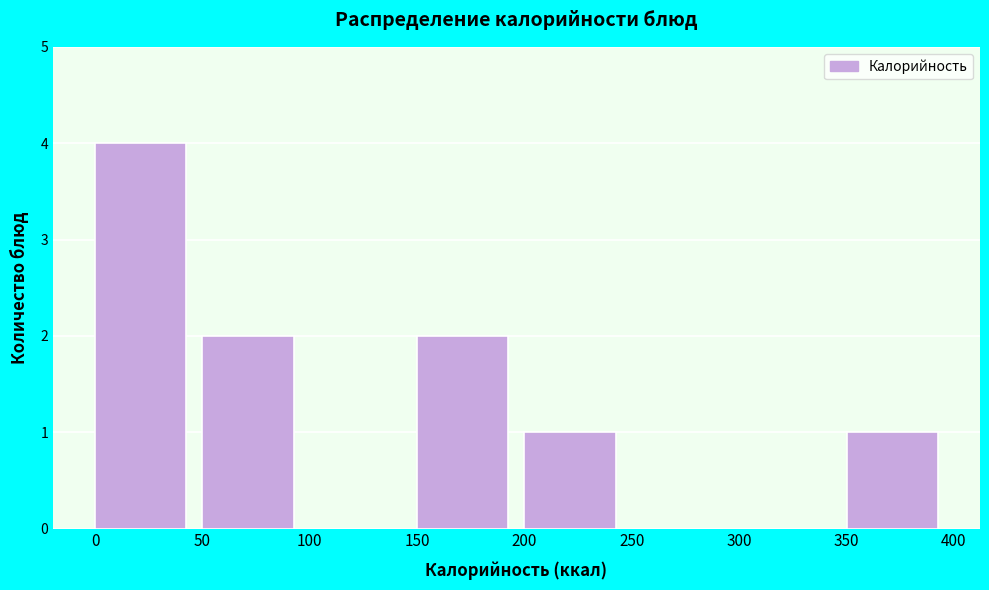

Reading left to right, list every bar in this chart as the range it spans on the x-axis followed by its height. The values are not printed on the chart, so give them approximately, as read against the axis.

0 to 50: 4
50 to 100: 2
100 to 150: 0
150 to 200: 2
200 to 250: 1
250 to 300: 0
300 to 350: 0
350 to 400: 1